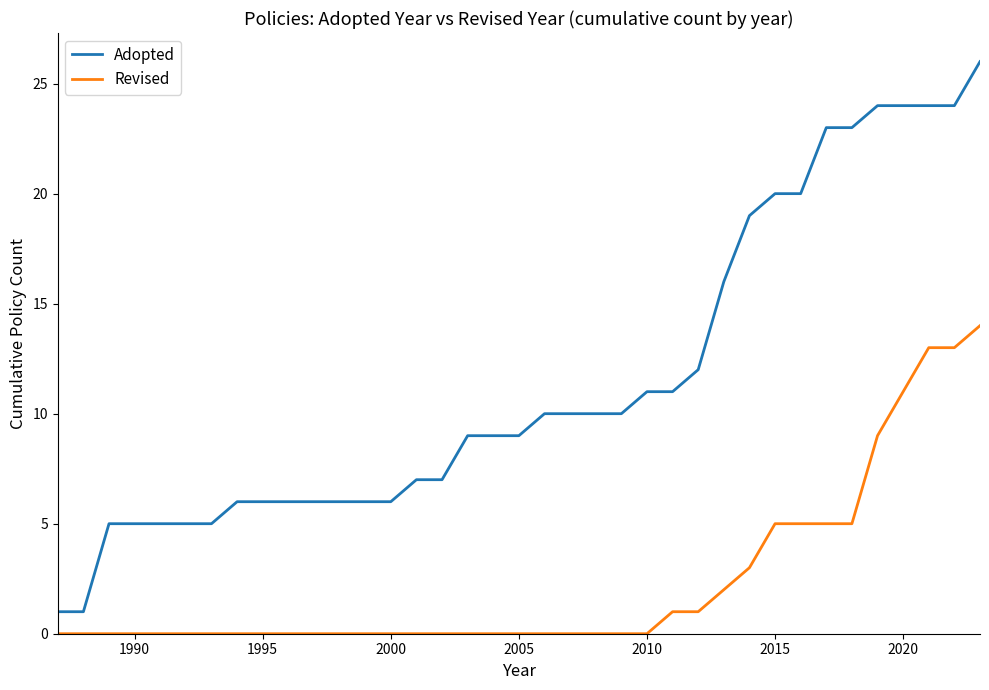

Rank the series by their average value, from highest to lowest.

Adopted, Revised